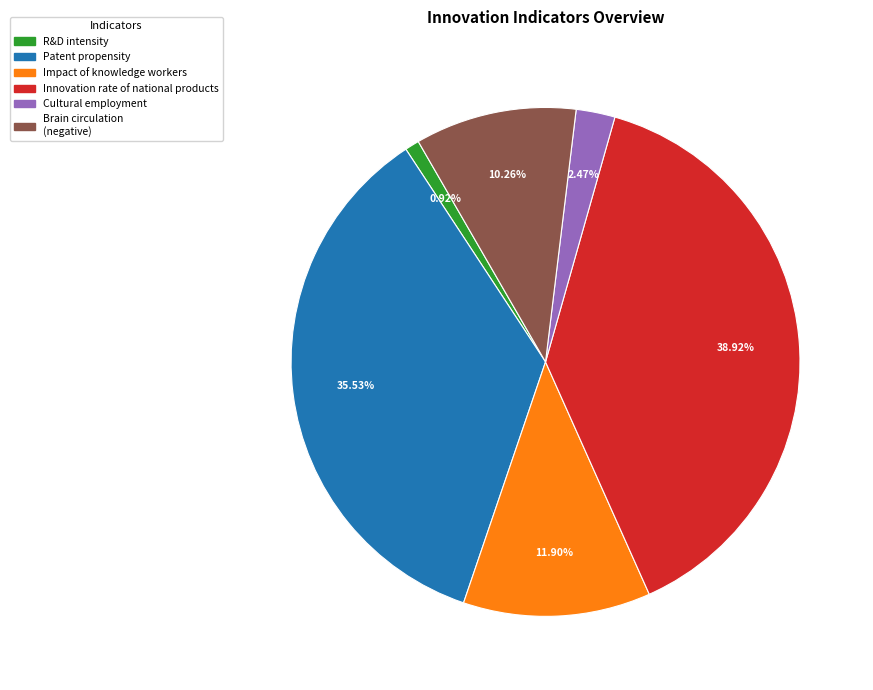

What is the largest slice in the pie chart?

Innovation rate of national products